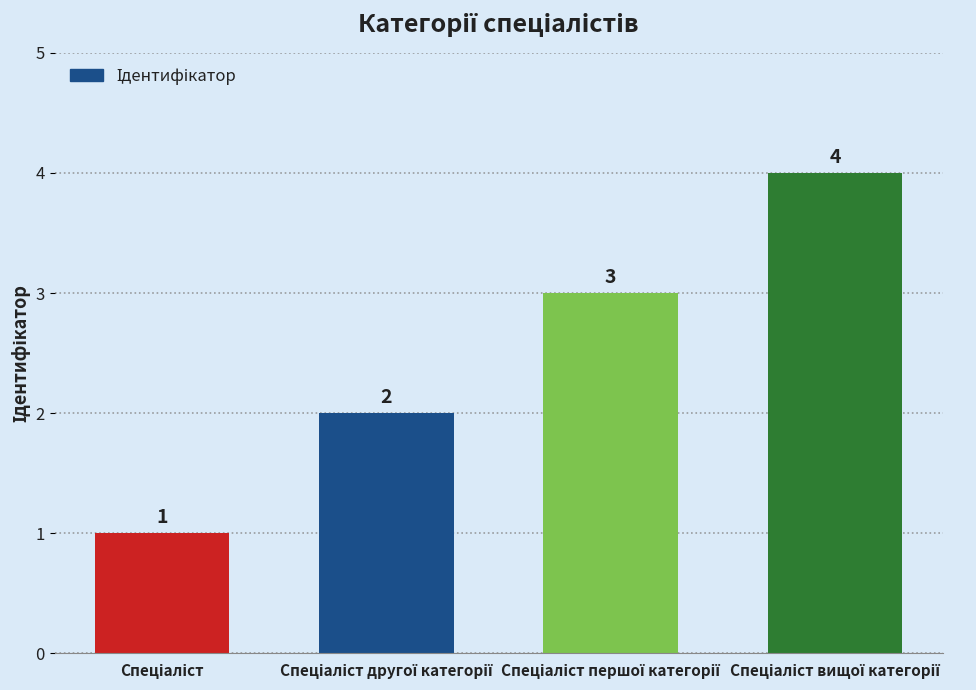

Count the values in the range 2 to 4.

3